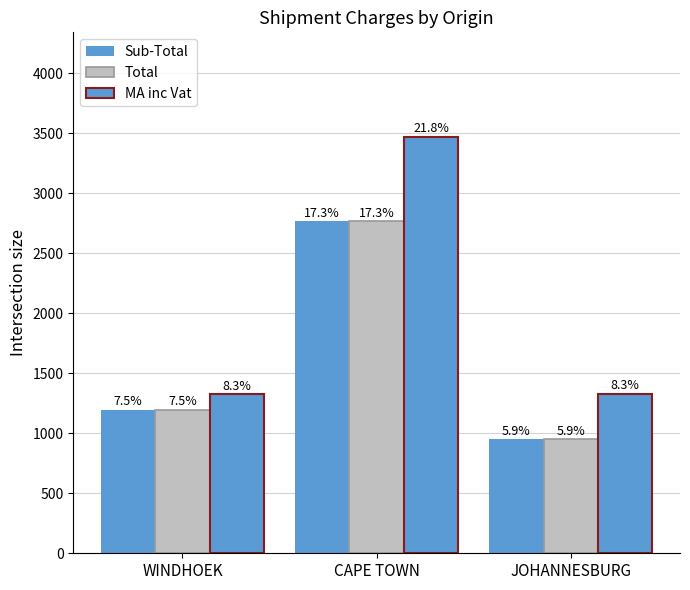

How many bars are there in total?

9